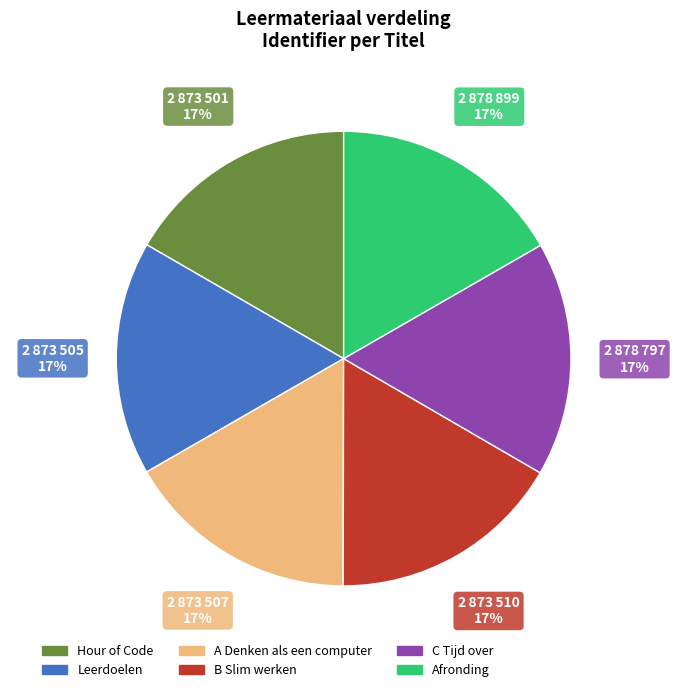

Approximately how many times larger is the value at Hour of Code compared to B Slim werken?

1.0